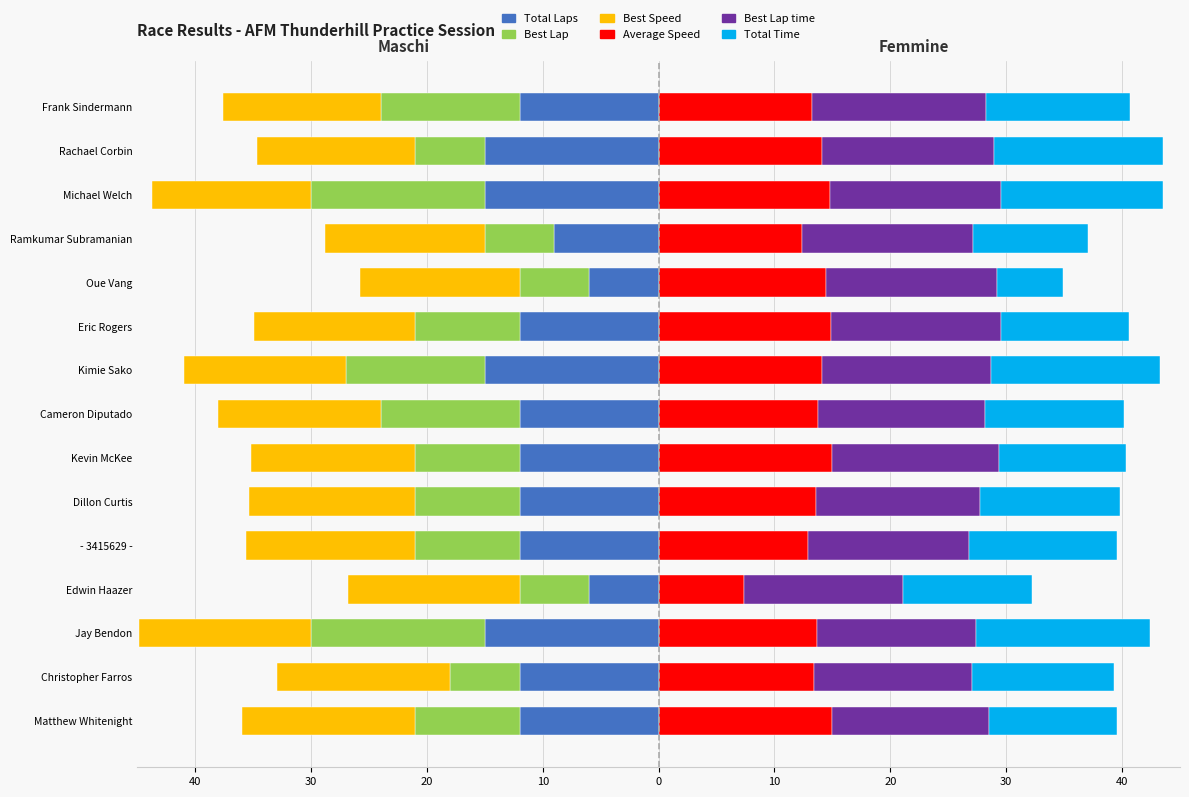

How many groups of bars are there?

15